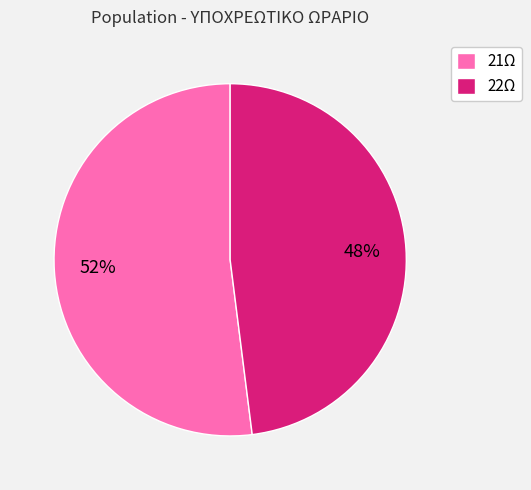

Which slice is the largest?

21Ω